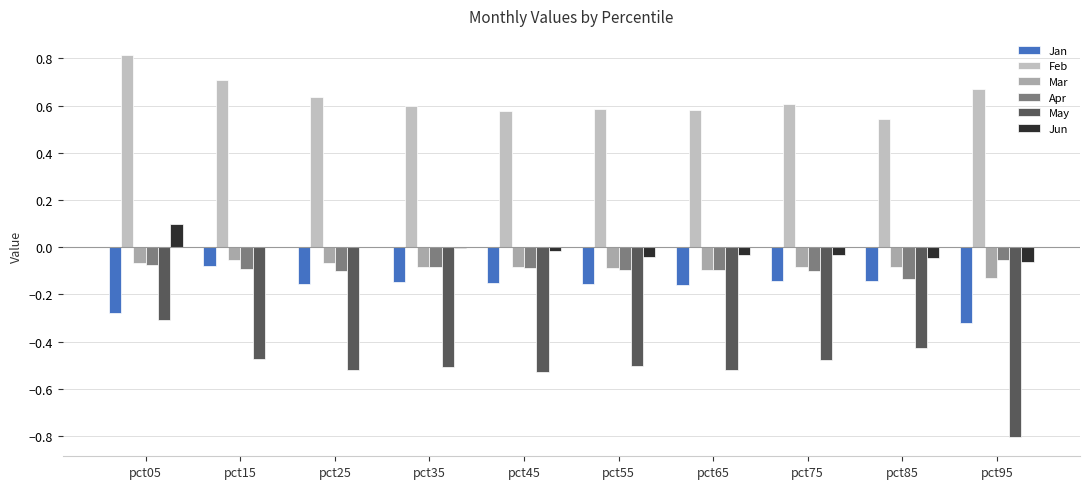

Is the value of Jan at pct05 greater than the value of Jun at pct35?

No